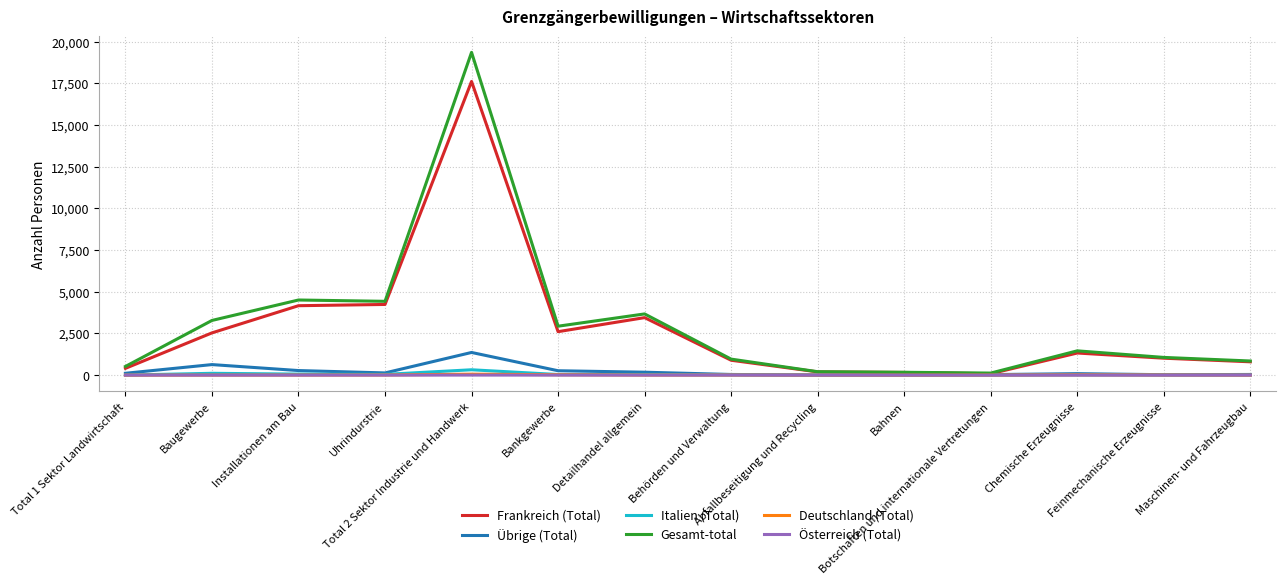

What is the spread (max minus min) of values at Baugewerbe?

3280